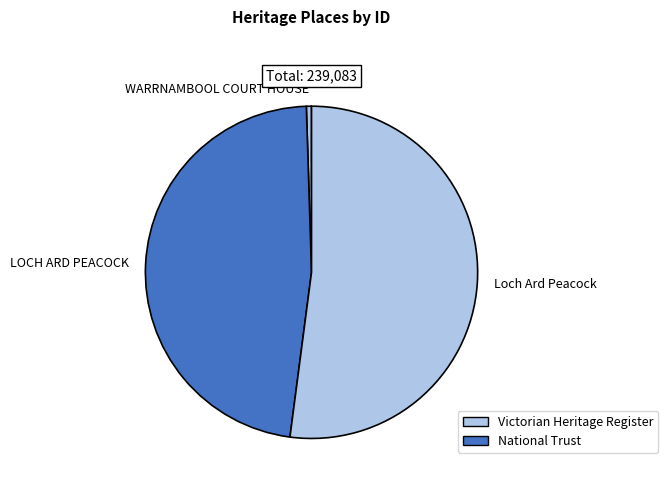

Between WARRNAMBOOL COURT HOUSE and Loch Ard Peacock, which is larger?

Loch Ard Peacock